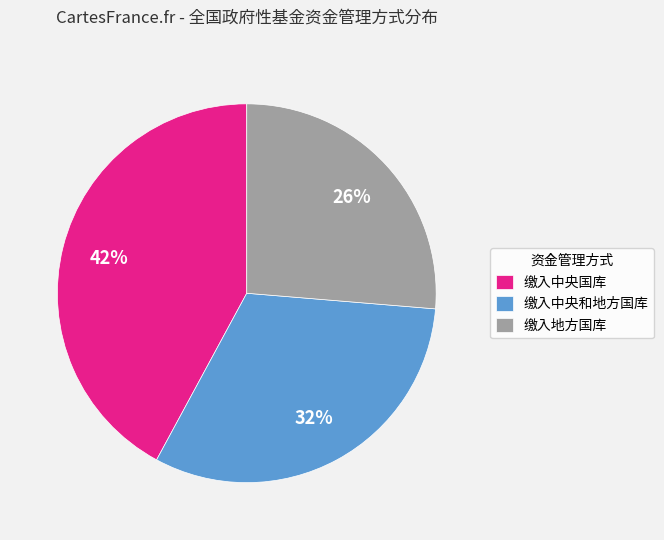

Combined, do 缴入地方国库 and 缴入中央国库 account for over 50%?

Yes